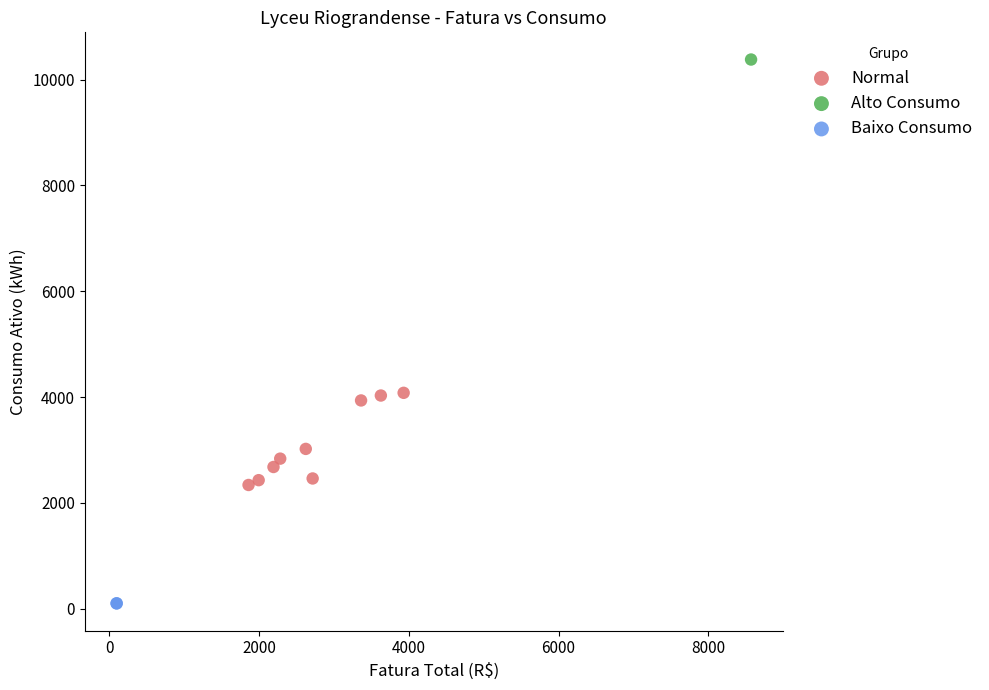

What are all the series names shown in the legend?

Normal, Alto Consumo, Baixo Consumo